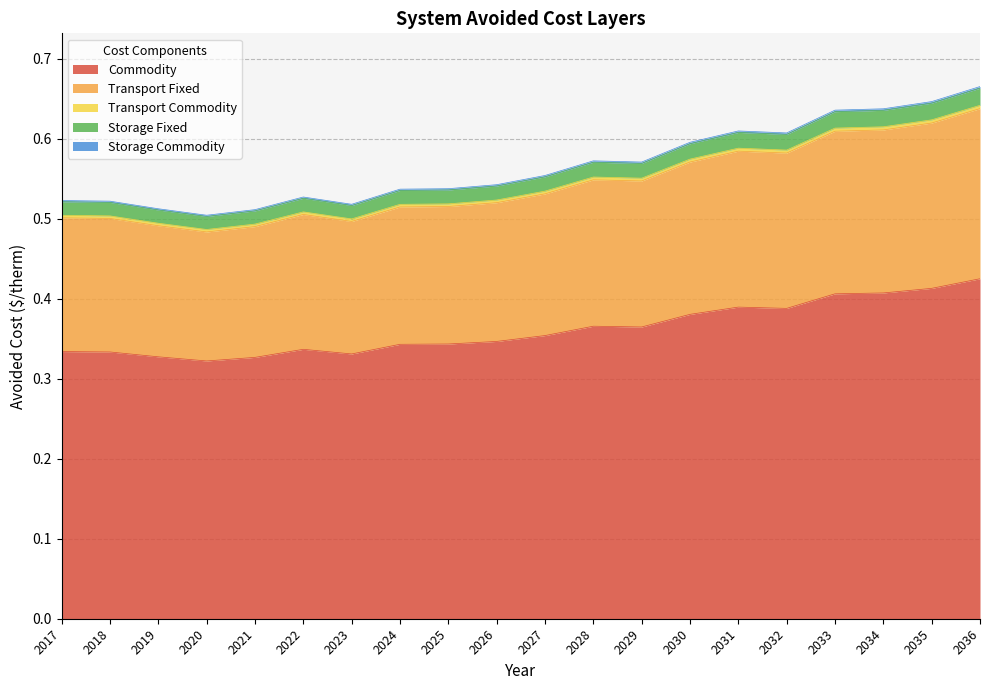

True or false: Commodity and Storage Fixed intersect in this chart.

False